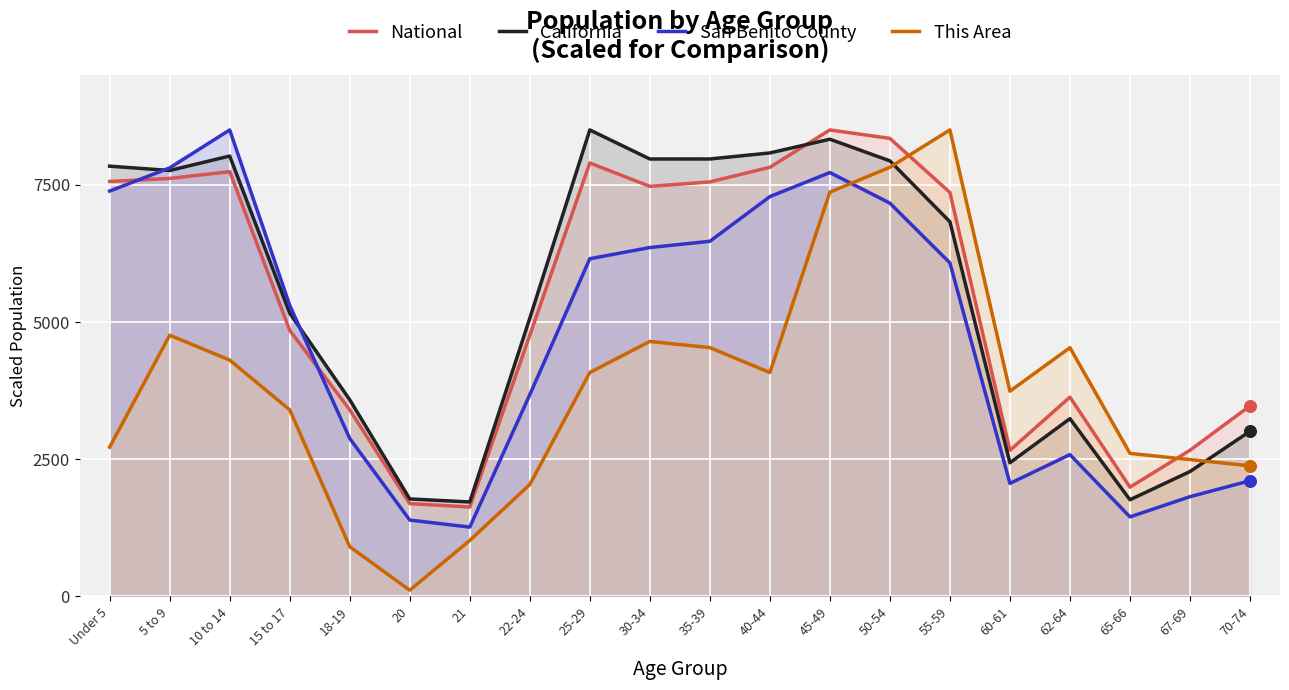

Which series reaches the minimum Y coordinate?

This Area